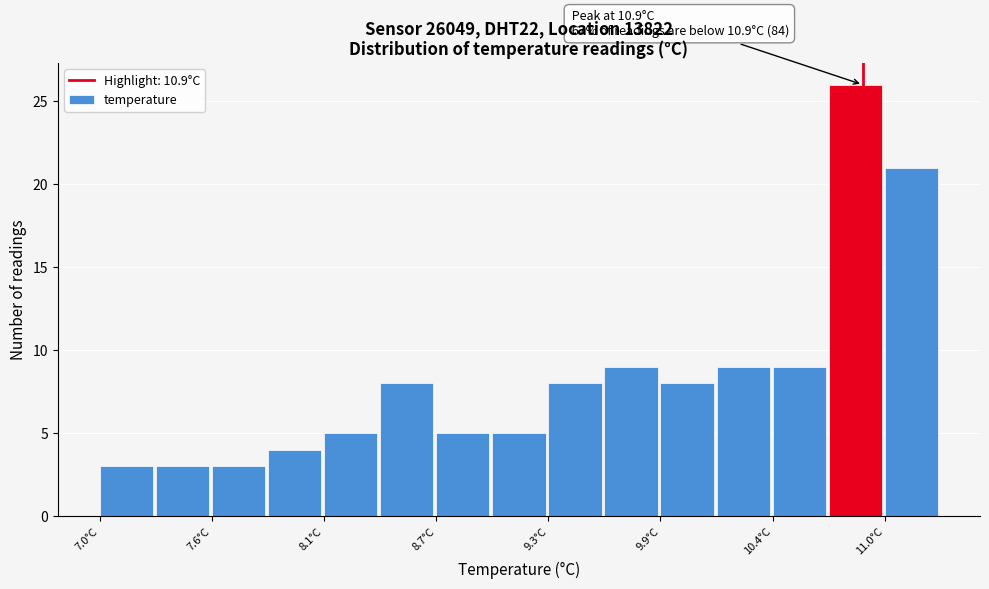

Around what value on the x-axis is the tallest bar? Give the approximate position of its centre, as read against the axis.

10.9